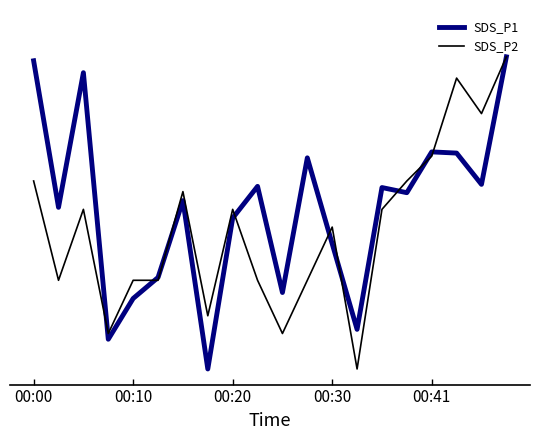

True or false: SDS_P1 and SDS_P2 cross at least once.

True